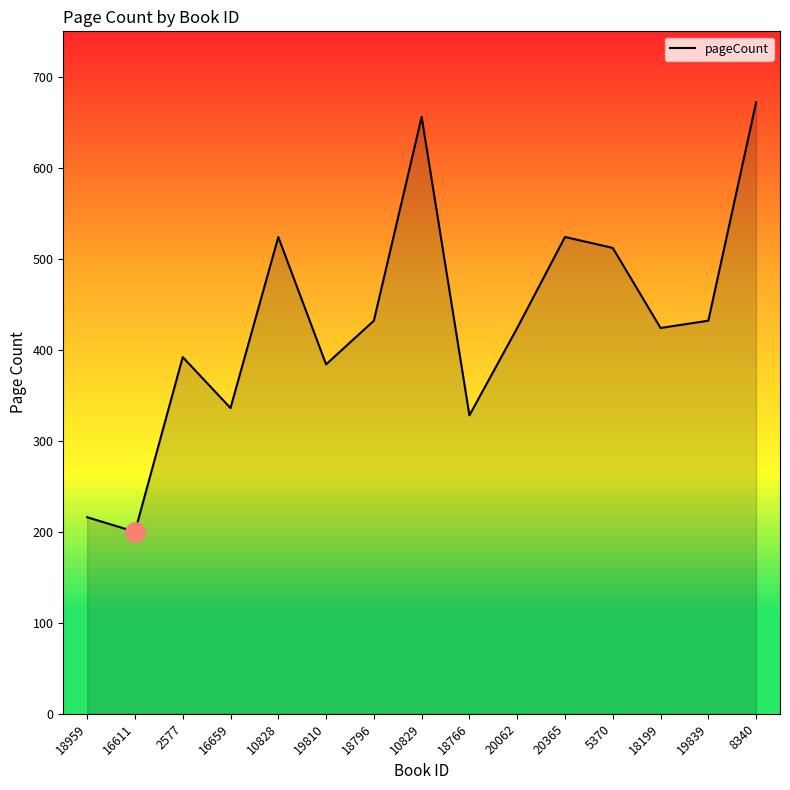

How many values are below 424?

6